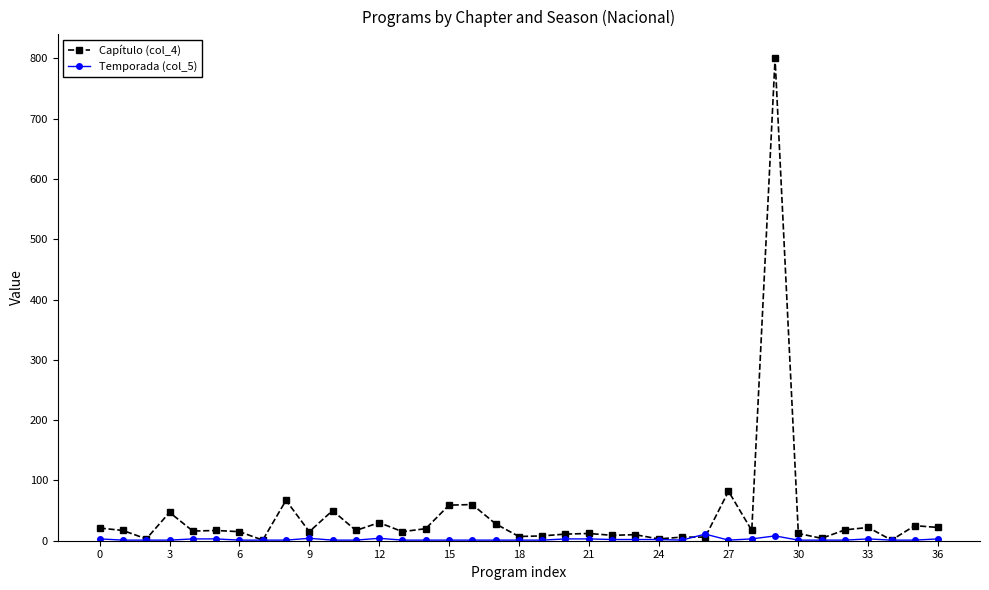

What is the greatest value displayed?

800